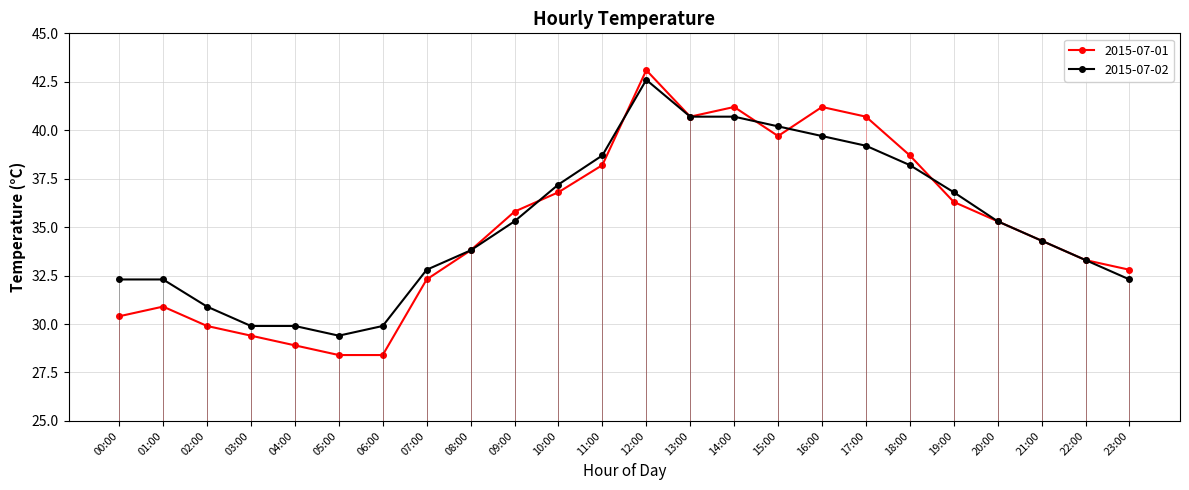

What is the difference between the 2015-07-02 values at 08:00 and 09:00?

1.5